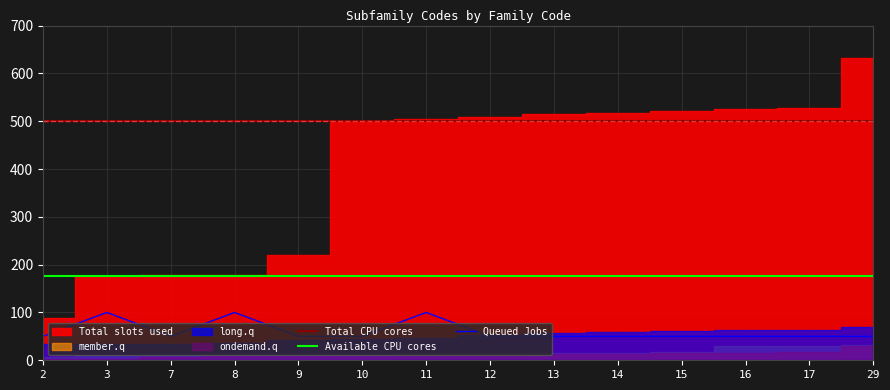

True or false: Queued Jobs and Total CPU cores cross at least once.

False